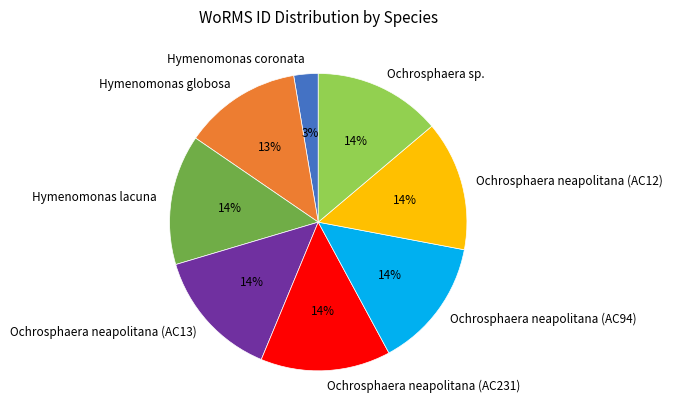

True or false: Ochrosphaera neapolitana (AC231) accounts for 14% of the total.

True